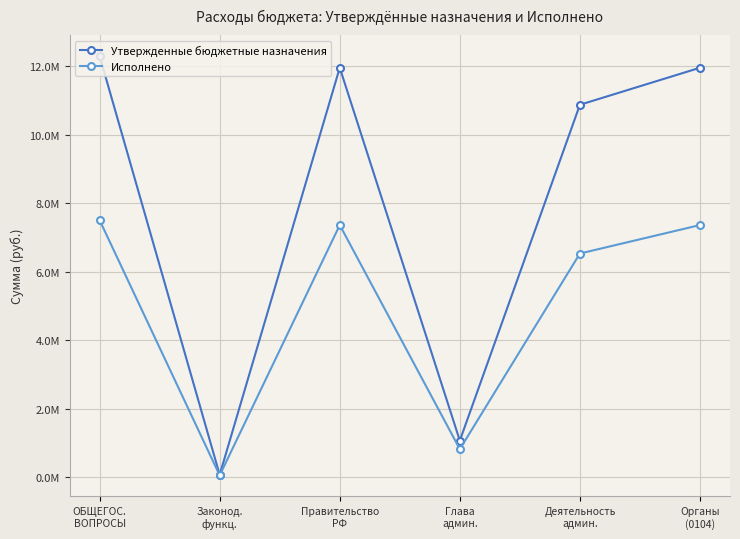

Which category has the lowest value in the Исполнено series?

Законод.
функц.